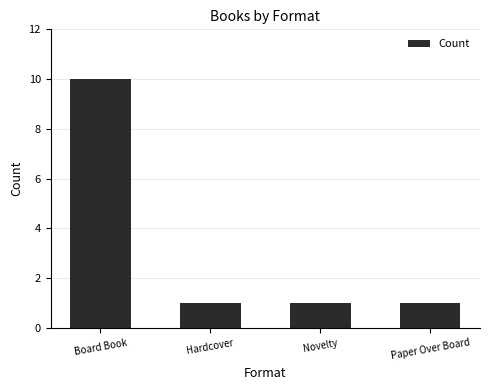

What is the difference between the values at Novelty and Board Book?

9